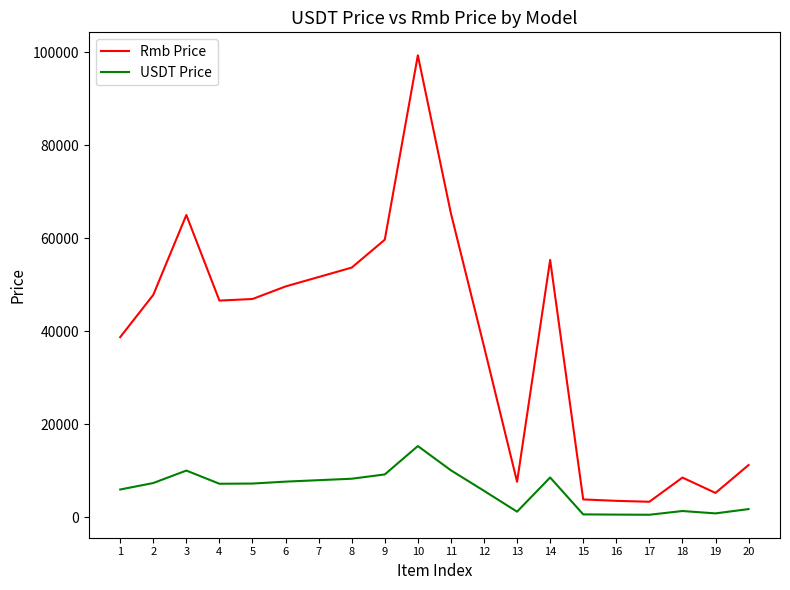

What is the difference between the Rmb Price values at 1 and 19?

33496.0